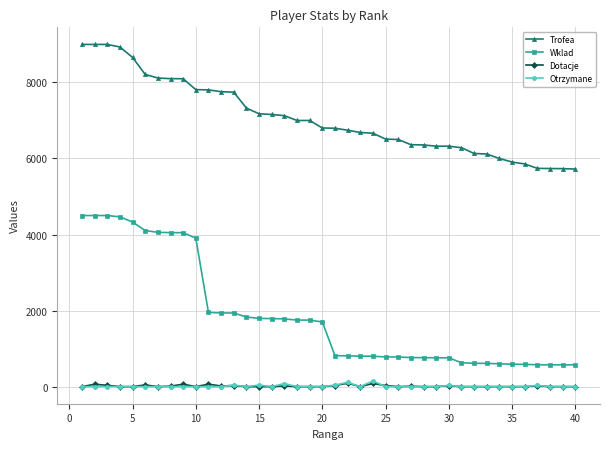

What is the highest value of the Wklad series?

4500